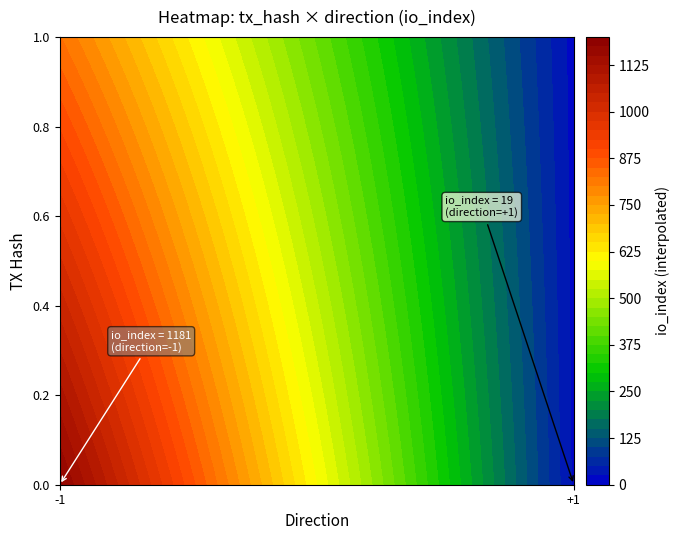

Which series has the largest total across all categories?

b63268c65df6d663074a06951948a130f0220ea